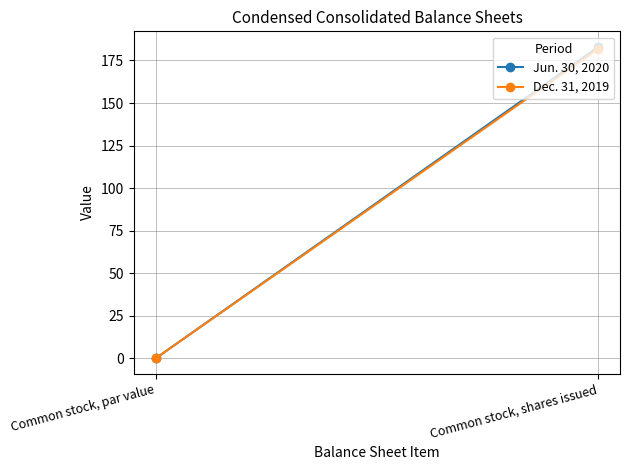

Which series has the largest total across all categories?

Jun. 30, 2020